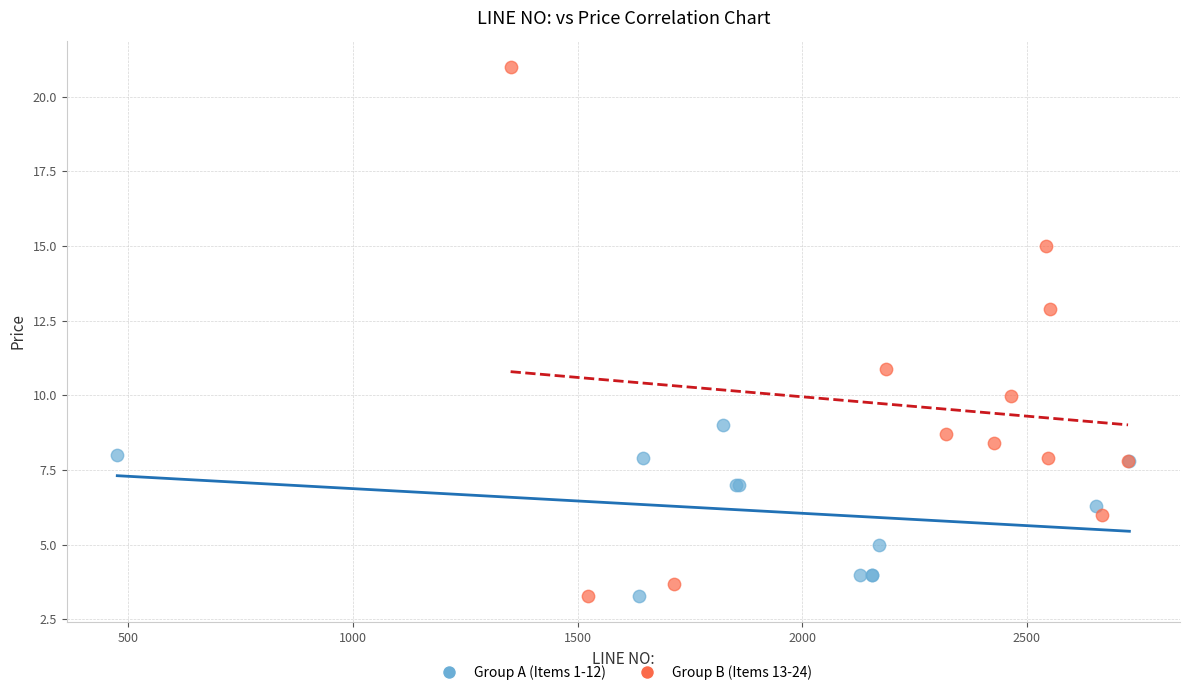

Which series reaches the maximum Y coordinate?

Group B (Items 13-24)